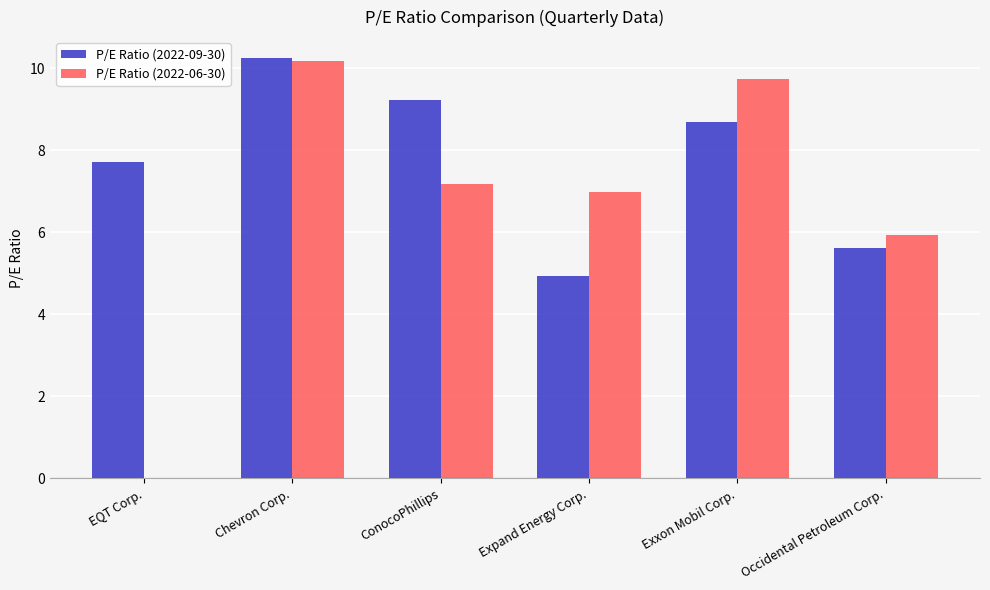

Where does the P/E Ratio (2022-09-30) series first go above 8?

Chevron Corp.